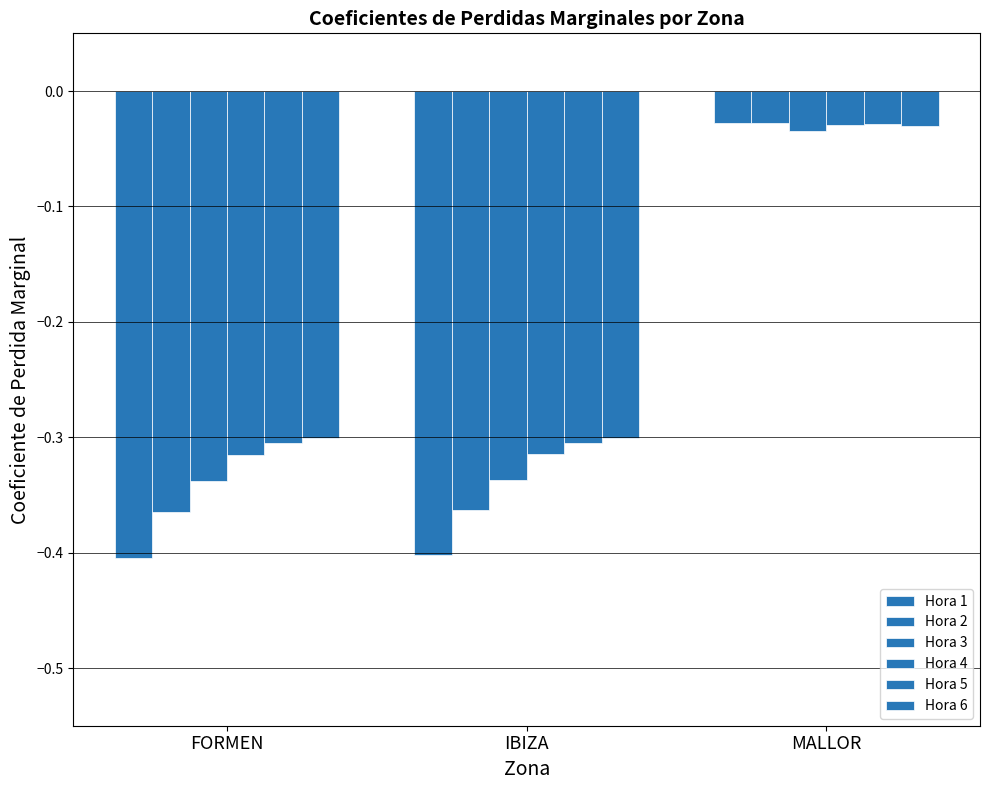

Which has a higher value, FORMEN or IBIZA?

IBIZA